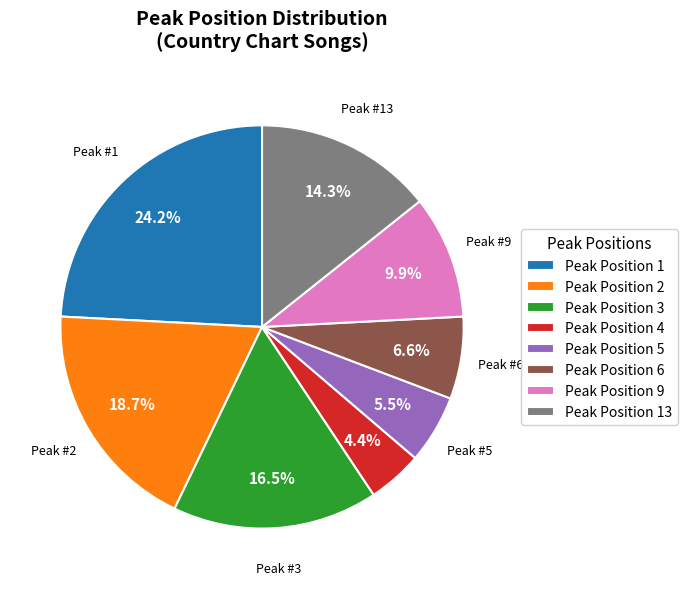

Combined, what portion of the pie is Peak Position 9 and Peak Position 13?

24.2%